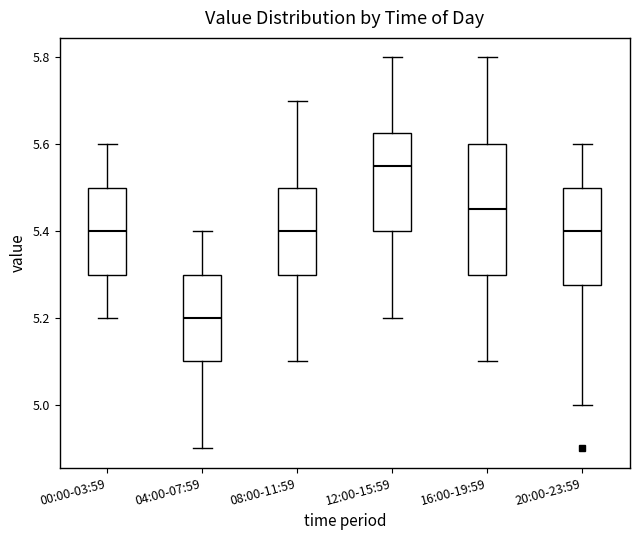

Which box has the lowest median line?

04:00-07:59